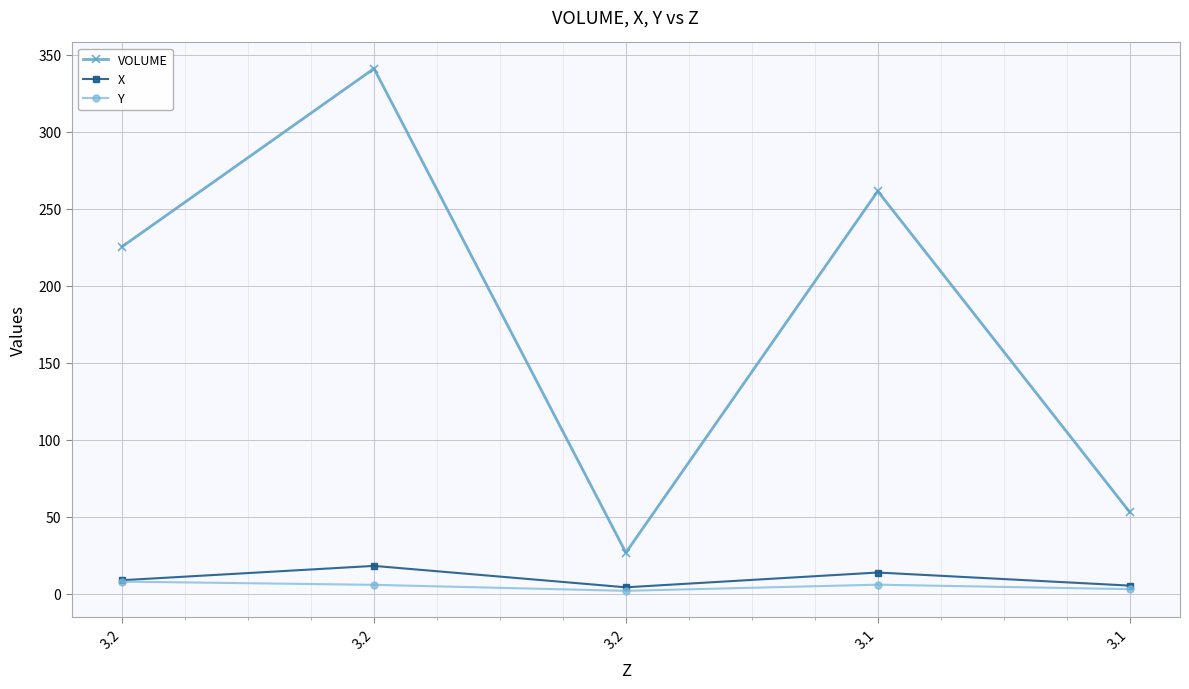

Is the value of X at 3.1 greater than the value of VOLUME at 3.1?

No